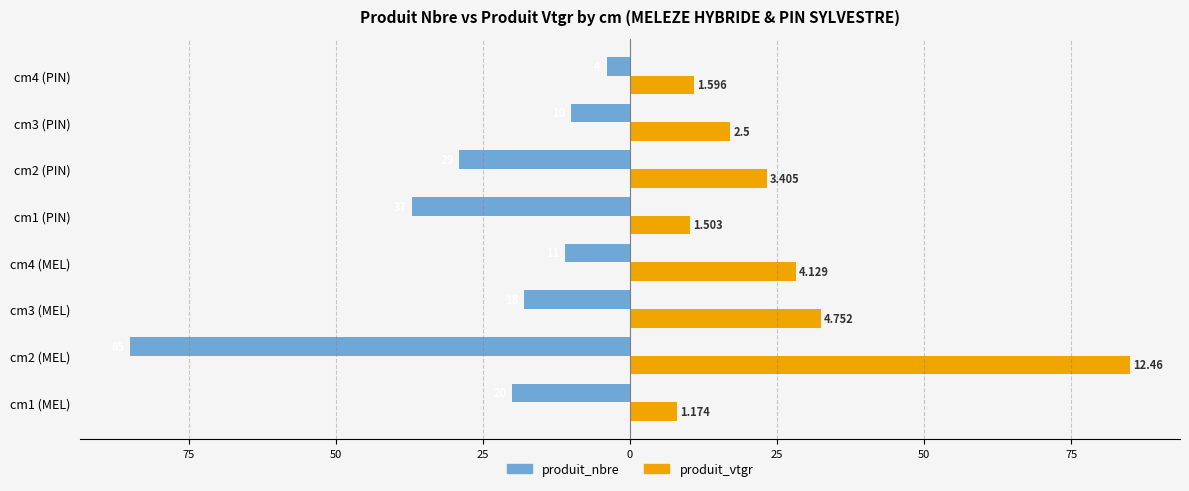

What are all the series names shown in the legend?

produit_nbre, produit_vtgr